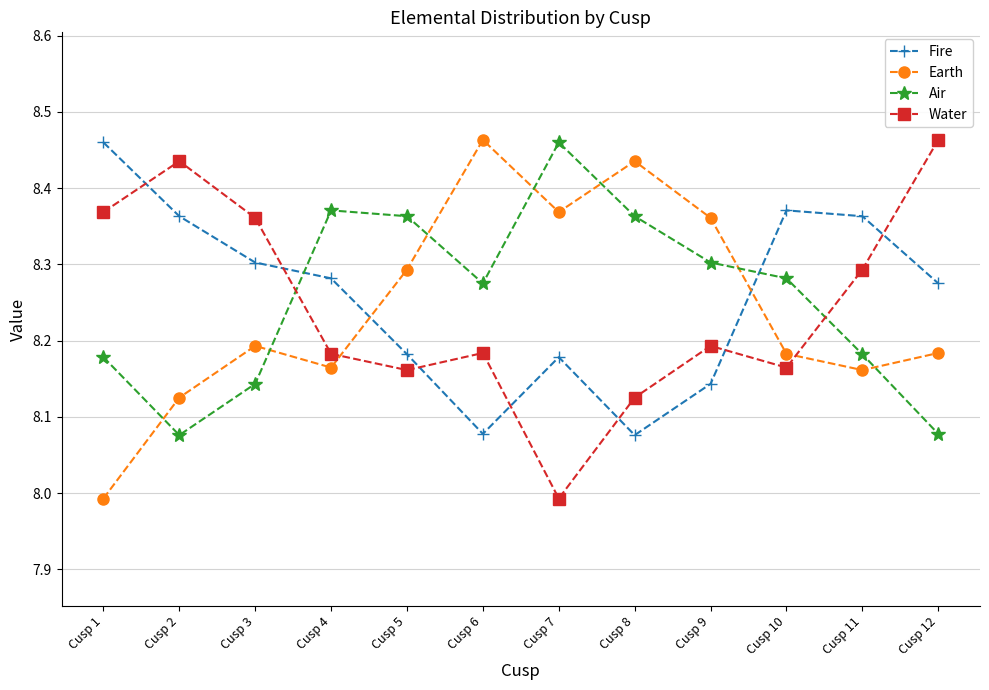

Where does the Earth series first go above 8?

Cusp 2